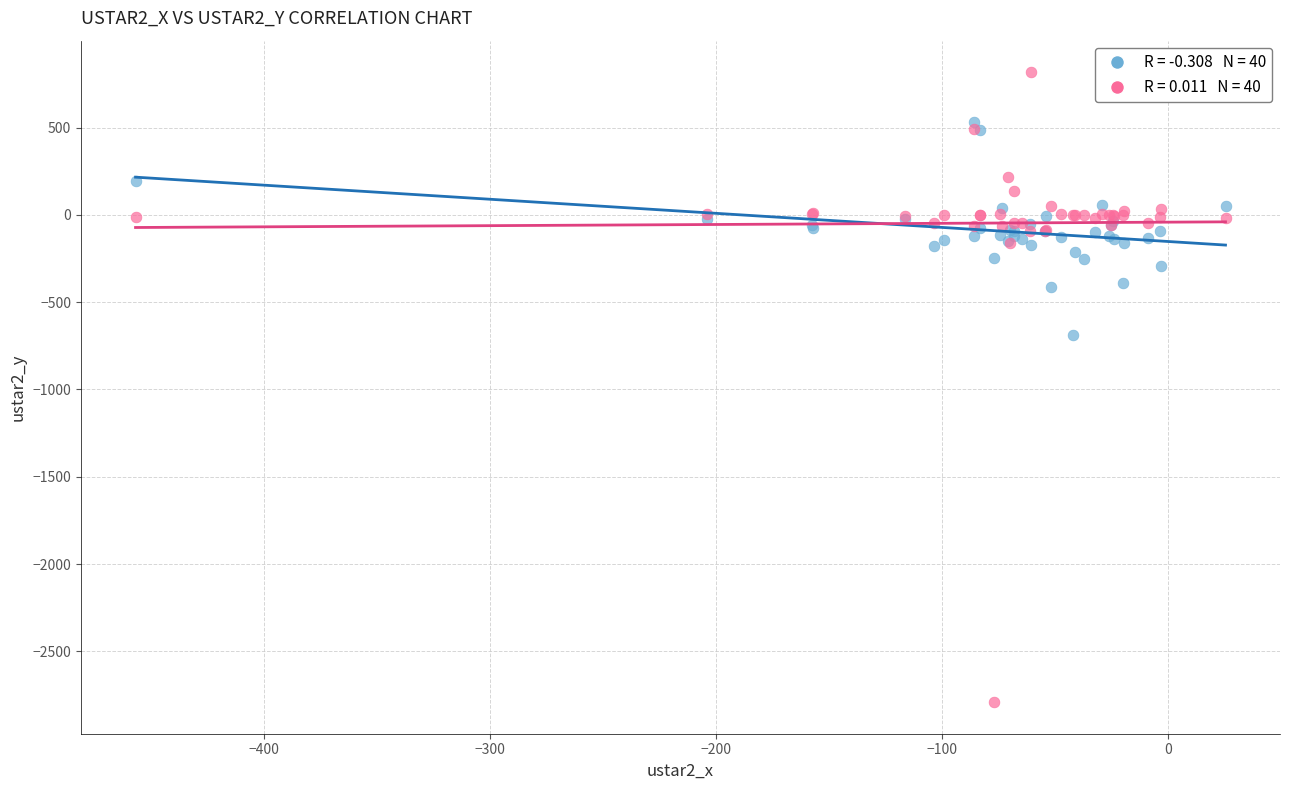

Across all series, what Y value is closest to -986?

-690.4